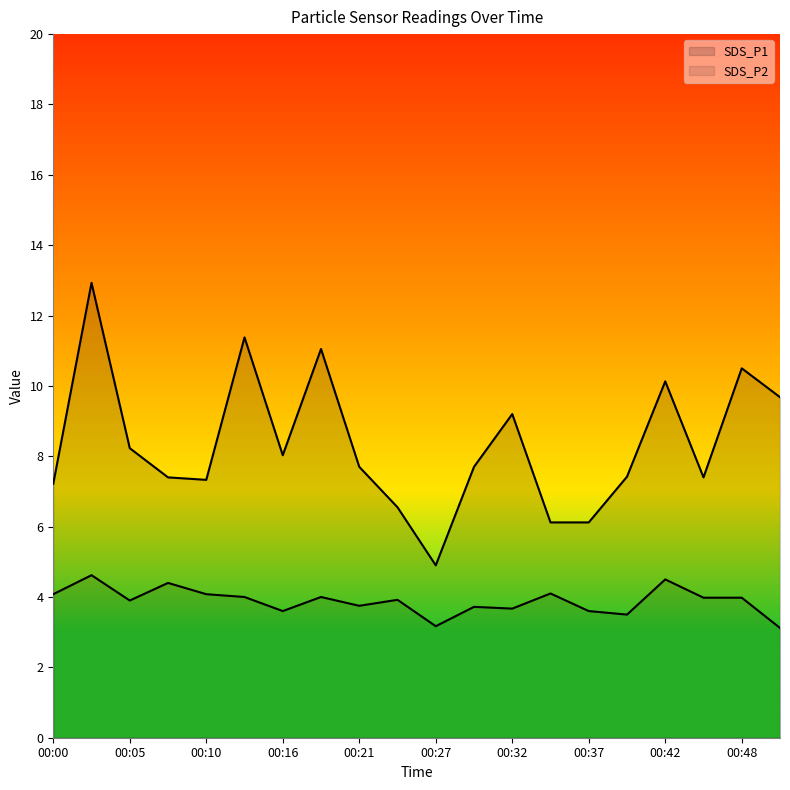

True or false: SDS_P2 and SDS_P1 cross at least once.

False